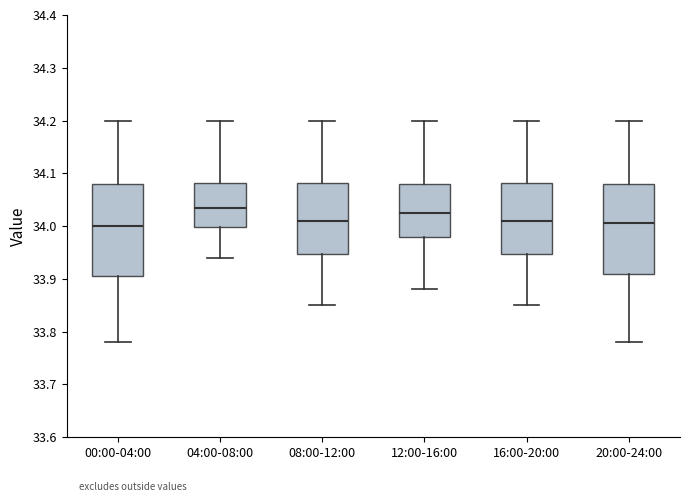

Reading left to right, read every box against the y-axis: the position of its median line, the range the box covers, and the ends of its whiskers. The values are not printed on the chart, so give them approximately, as read against the axis.

00:00-04:00: median 34.00, box 33.91 to 34.08, whiskers 33.78 to 34.20
04:00-08:00: median 34.04, box 34.00 to 34.08, whiskers 33.94 to 34.20
08:00-12:00: median 34.01, box 33.95 to 34.08, whiskers 33.85 to 34.20
12:00-16:00: median 34.03, box 33.98 to 34.08, whiskers 33.88 to 34.20
16:00-20:00: median 34.01, box 33.95 to 34.08, whiskers 33.85 to 34.20
20:00-24:00: median 34.01, box 33.91 to 34.08, whiskers 33.78 to 34.20